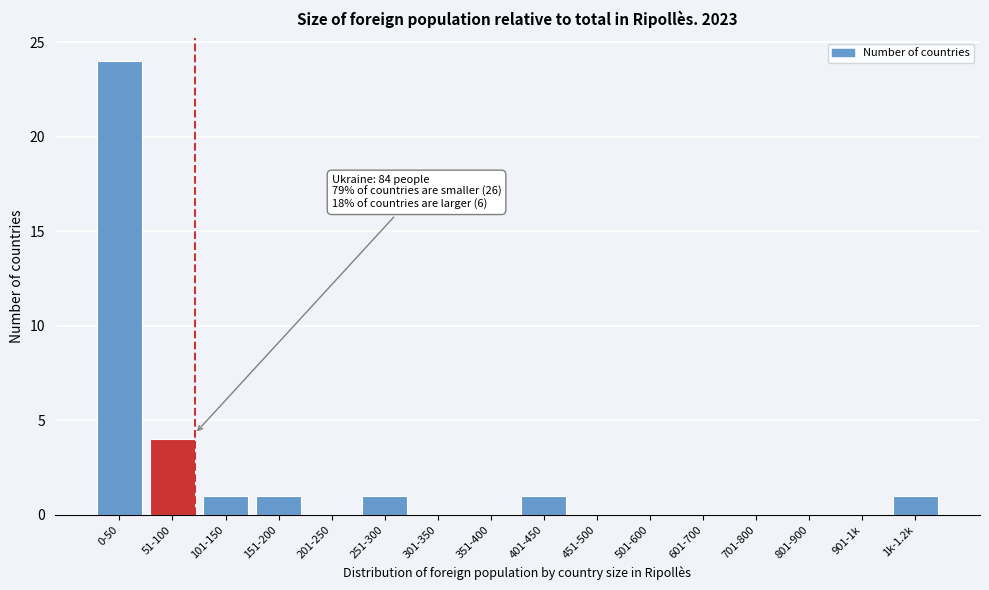

Reading right to left, what are all the values shown in this chart?

1k-1.2k=1	901-1k=0	801-900=0	701-800=0	601-700=0	501-600=0	451-500=0	401-450=1	351-400=0	301-350=0	251-300=1	201-250=0	151-200=1	101-150=1	51-100=4	0-50=24